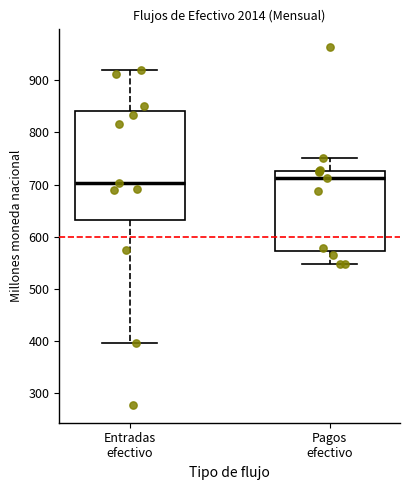

Reading left to right, read every box against the y-axis: the position of its median line, the range the box covers, and the ends of its whiskers. The values are not printed on the chart, so give them approximately, as read against the axis.

Entradas efectivo: median 700, box 630 to 840, whiskers 400 to 920
Pagos efectivo: median 710, box 570 to 730, whiskers 550 to 750